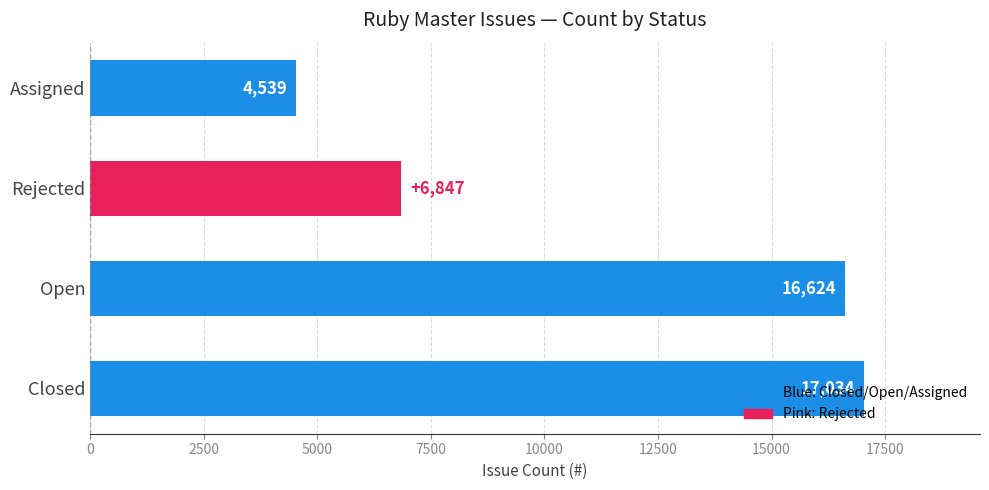

True or false: the data shows 8618 at Open.

False